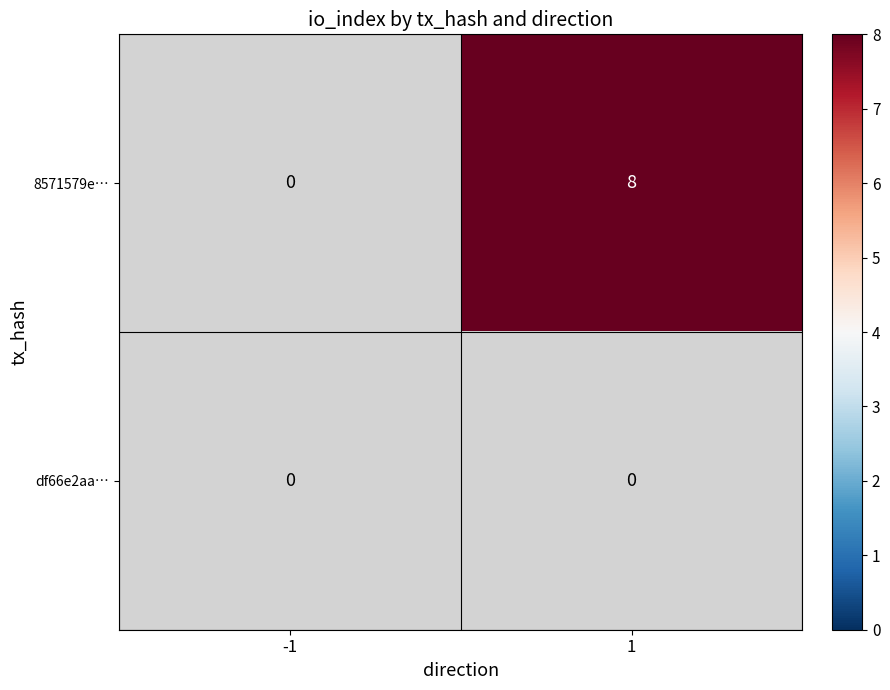

Between -1 and 1, which series saw the biggest shift?

8571579e…